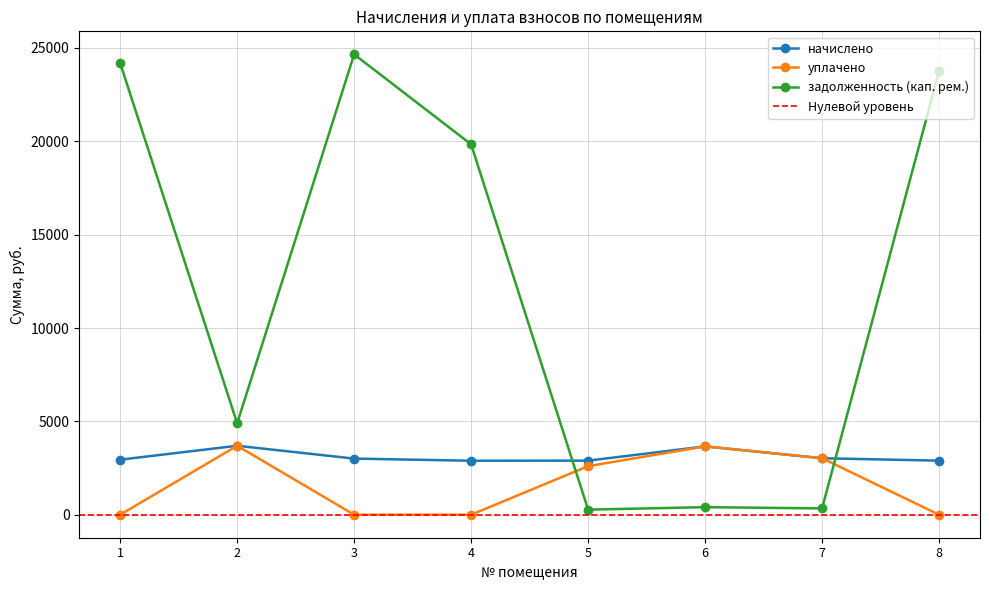

Where does the задолженность (кап. рем.) series first go above 19836?

1